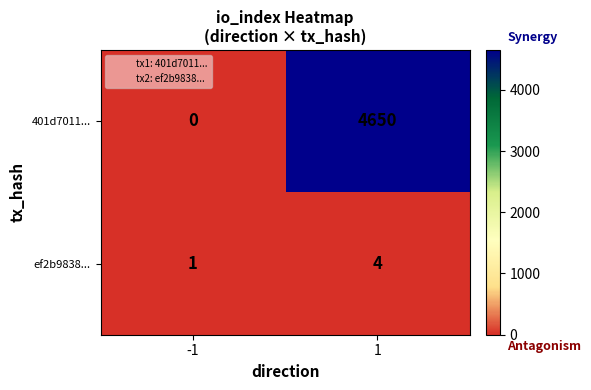

What is the difference between the 401d7011... values at -1 and 1?

4650